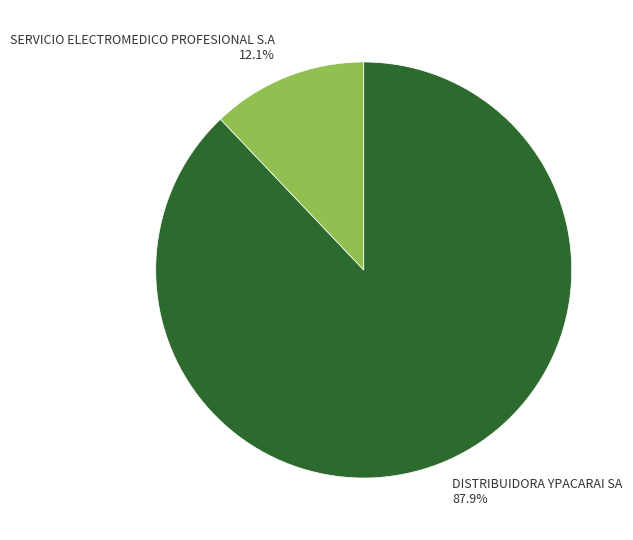

What percentage is the DISTRIBUIDORA YPACARAI SA slice, to the nearest percent?

88%